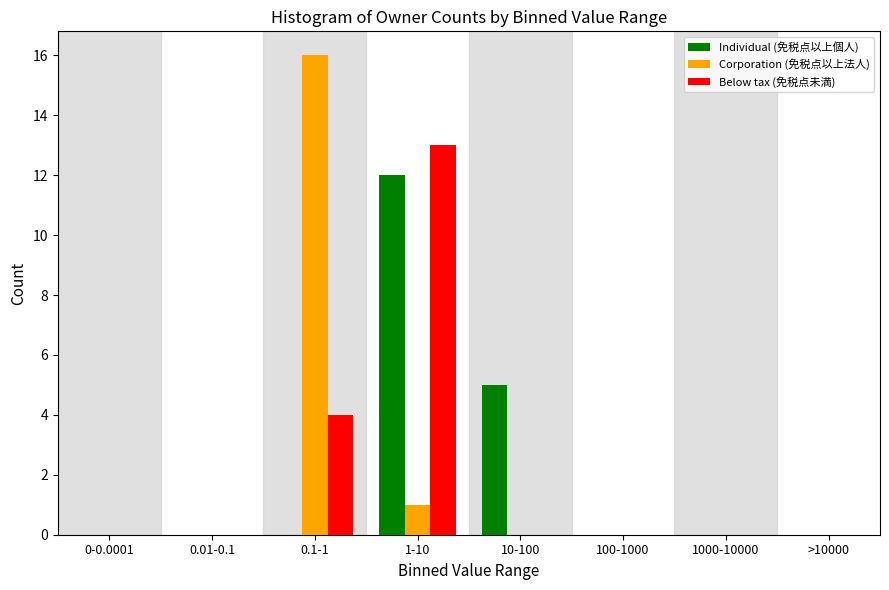

Reading left to right, what are all the values shown in this chart?

Individual (免税点以上個人): 0-0.0001=0	0.01-0.1=0	0.1-1=0	1-10=12	10-100=5	100-1000=0	1000-10000=0	>10000=0
Corporation (免税点以上法人): 0-0.0001=0	0.01-0.1=0	0.1-1=16	1-10=1	10-100=0	100-1000=0	1000-10000=0	>10000=0
Below tax (免税点未満): 0-0.0001=0	0.01-0.1=0	0.1-1=4	1-10=13	10-100=0	100-1000=0	1000-10000=0	>10000=0